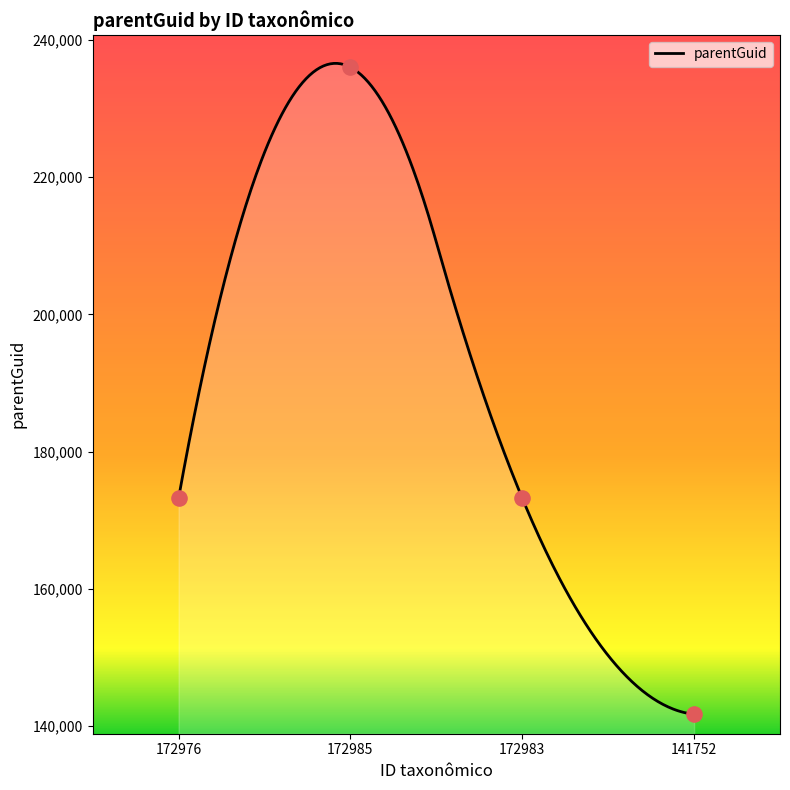

What is the change in value from 172983 to 141752?

-31503